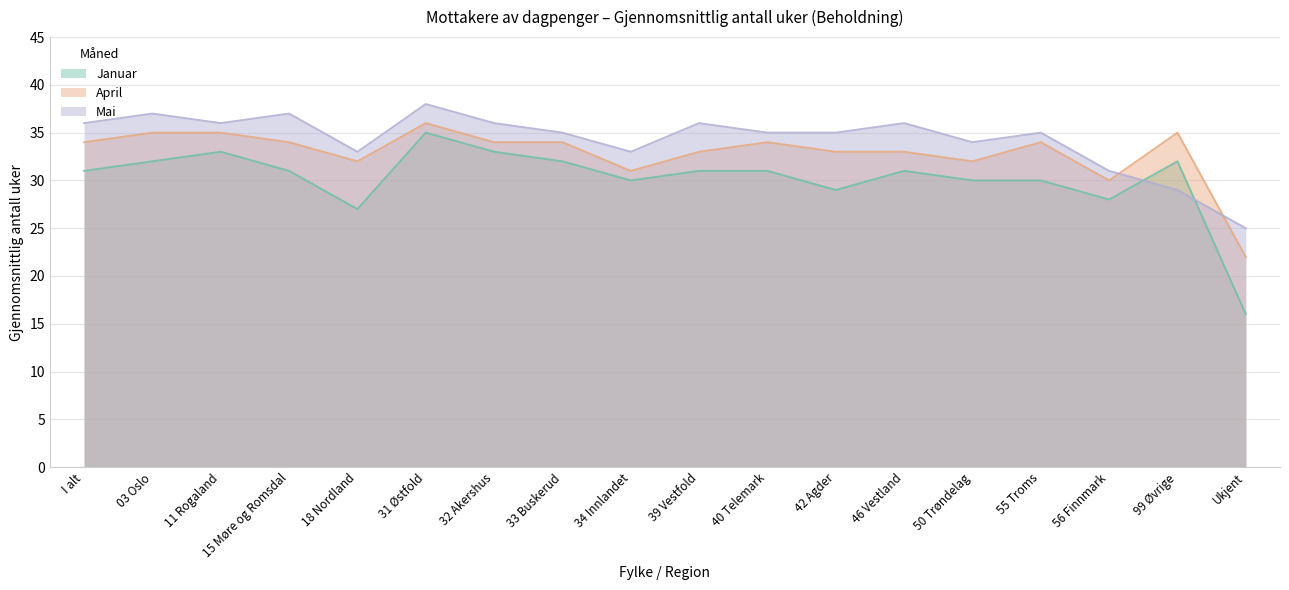

How many distinct data groups are displayed?

3